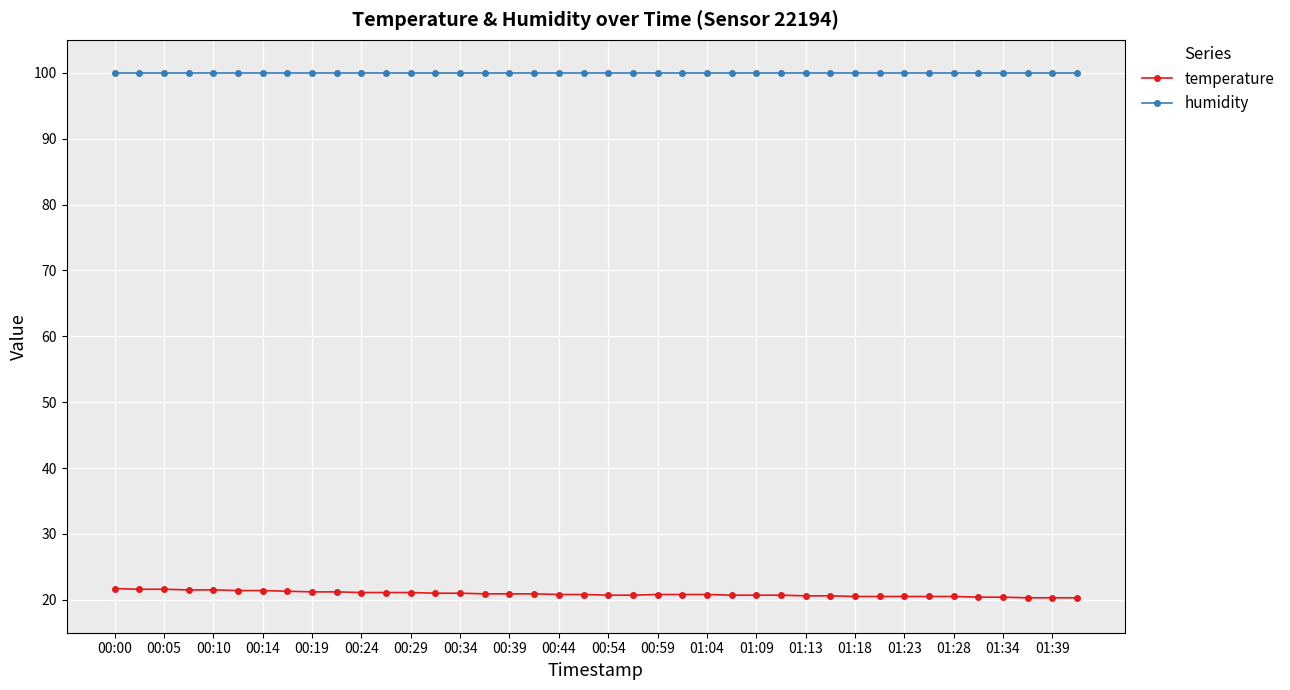

What is the maximum value for temperature?

21.7